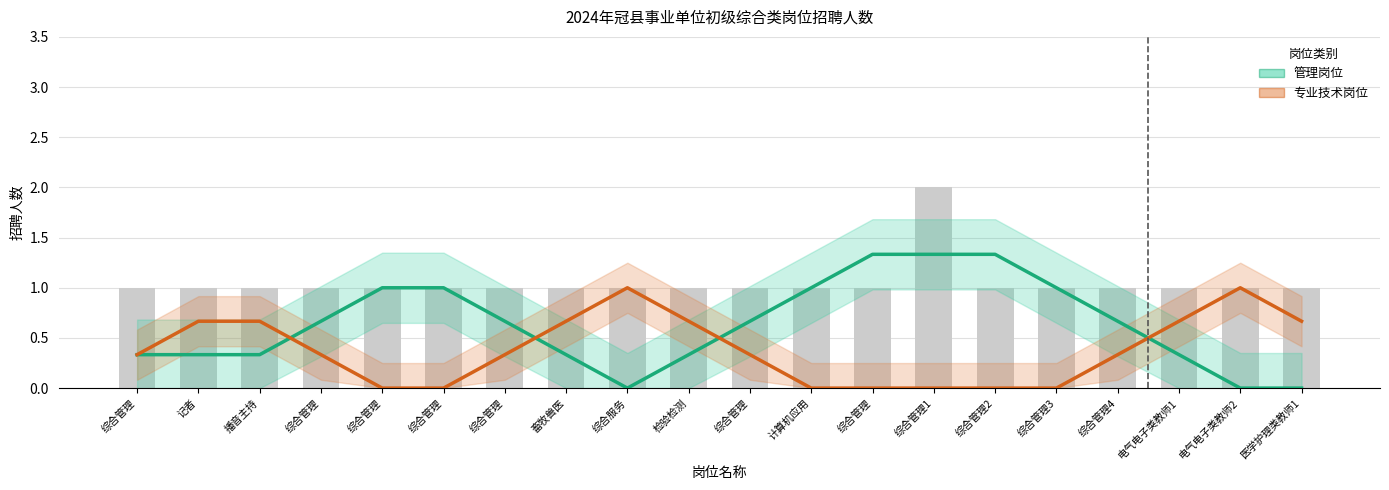

What is the total value across all series at 综合管理?

0.7